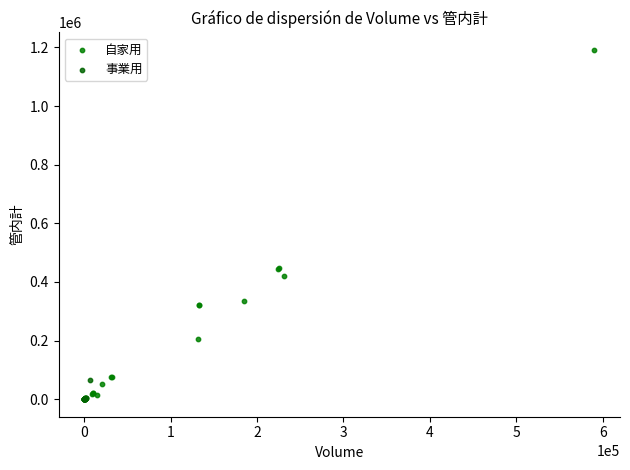

What are all the series names shown in the legend?

自家用, 事業用